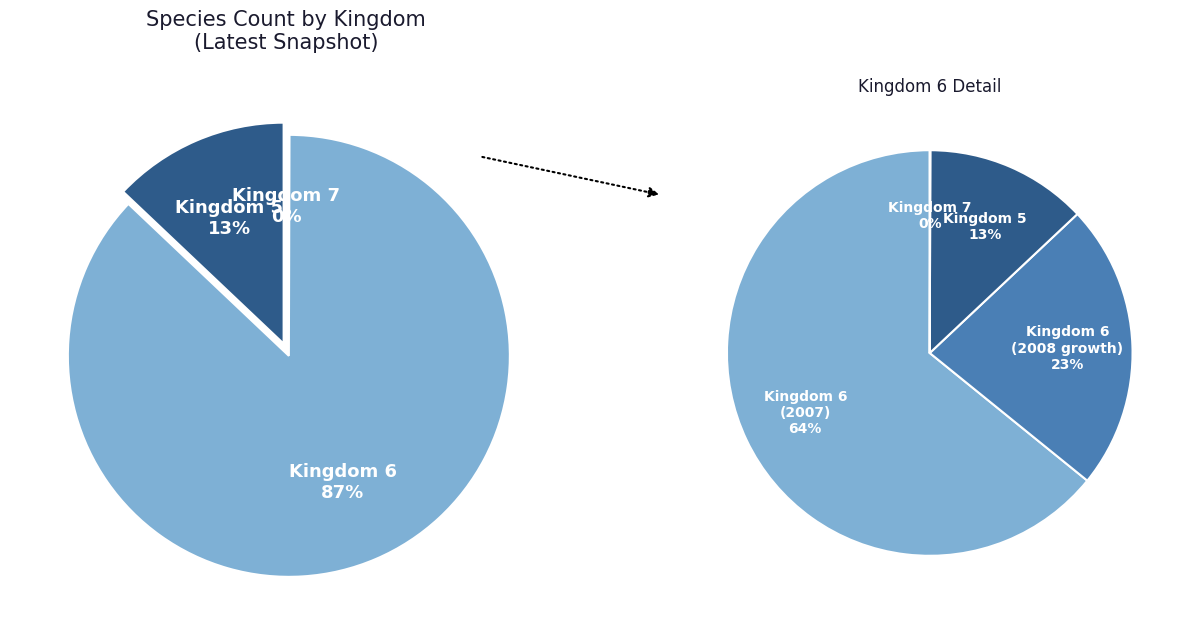

Rank the categories by value from lowest to highest.

7, 5, 6